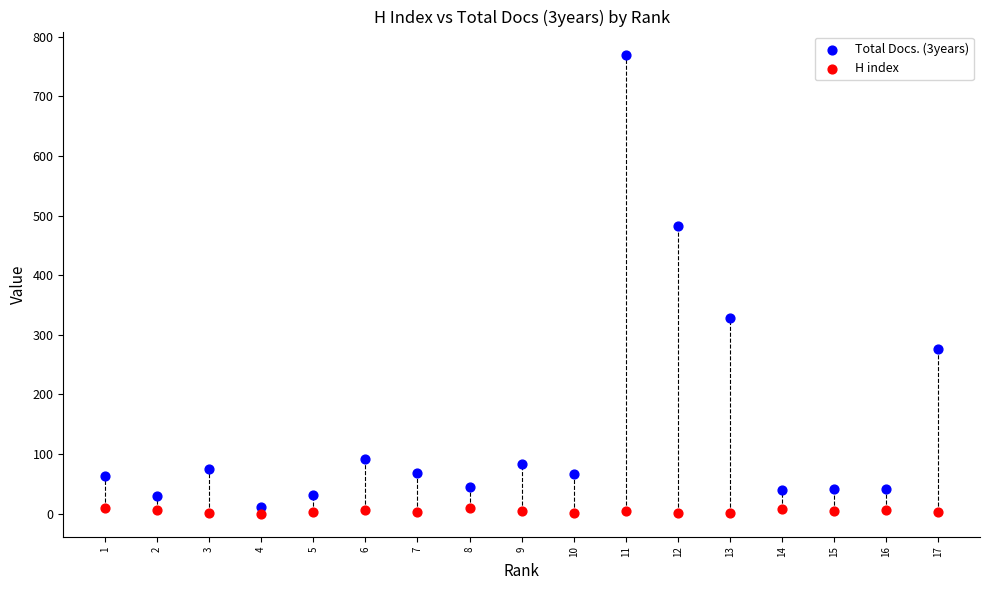

Across all data points, what is the range of Y values (max minus min)?

770